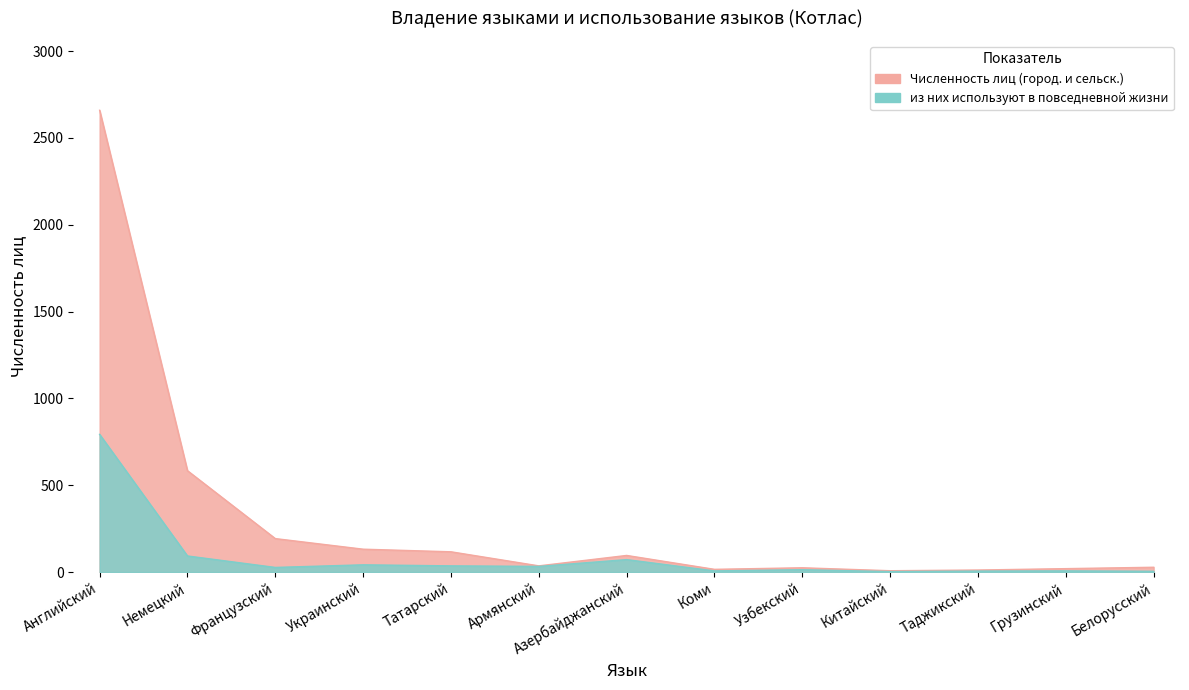

What is the difference between the maximum and minimum values in the из них используют в повседневной жизни series?

790